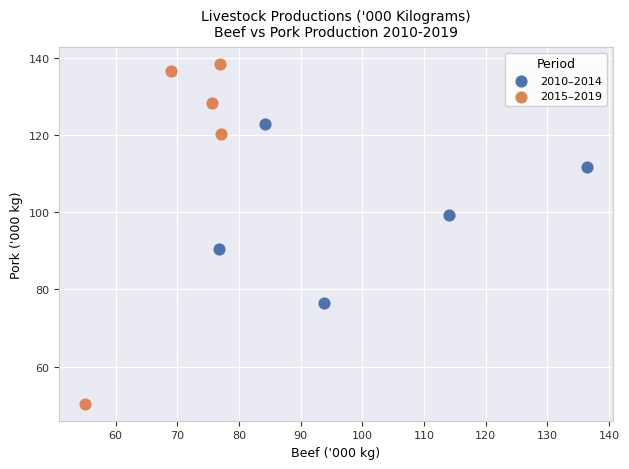

Which series has the widest spread of Y values?

2015–2019